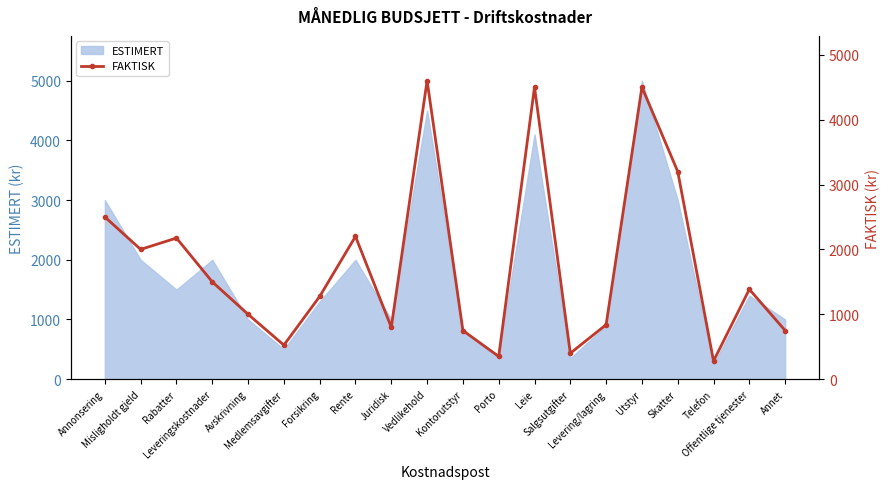

How many points are lower than both their immediate neighbors (excluding endpoints)?

6